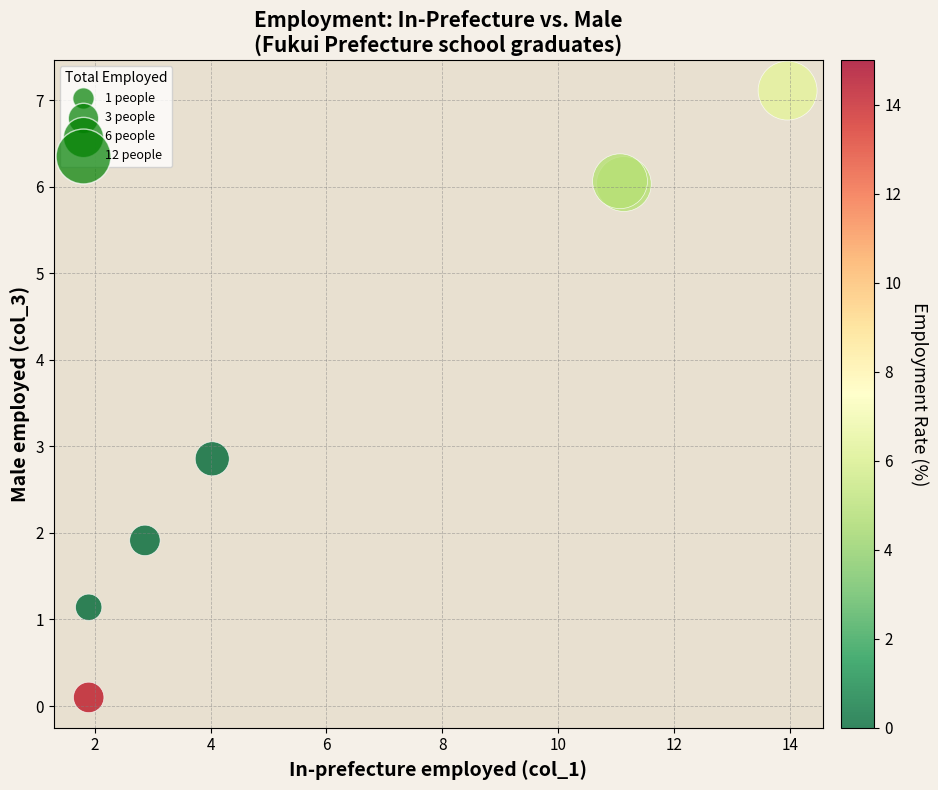

What Y value in the scatter plot is closest to 3?

2.9